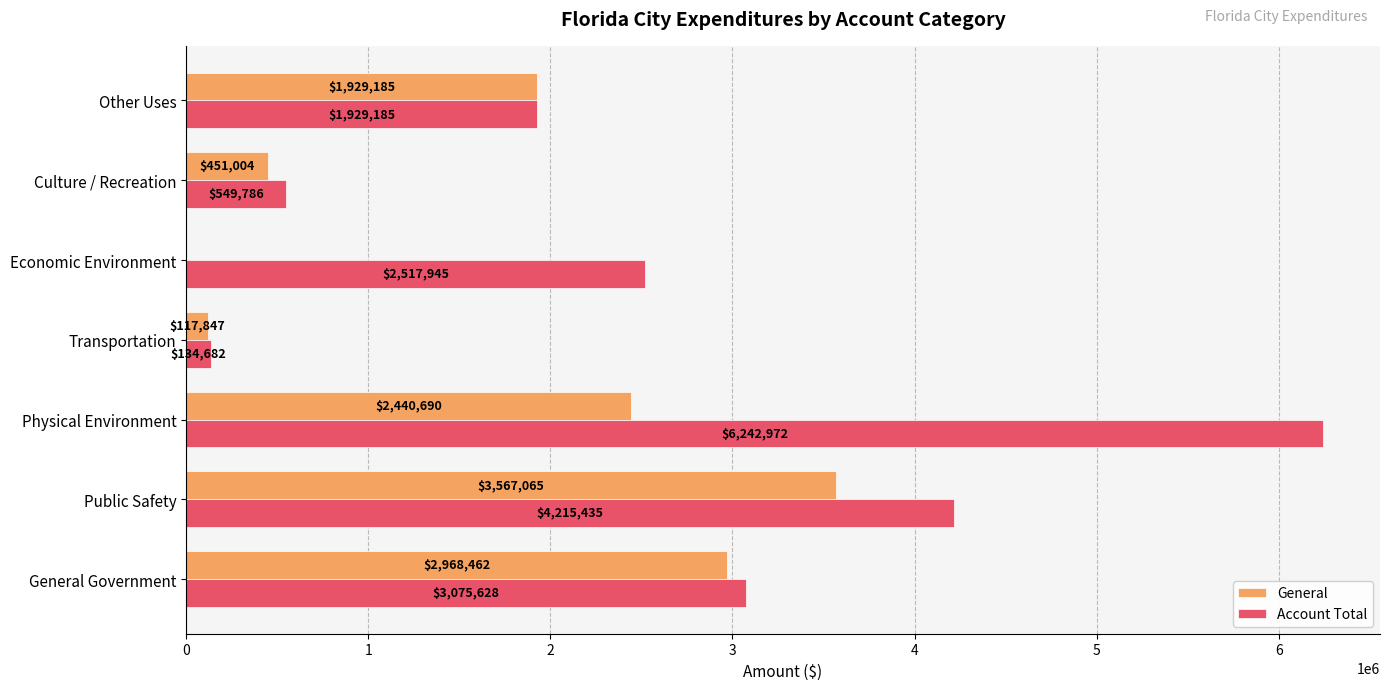

How many positive values does the General series have?

6